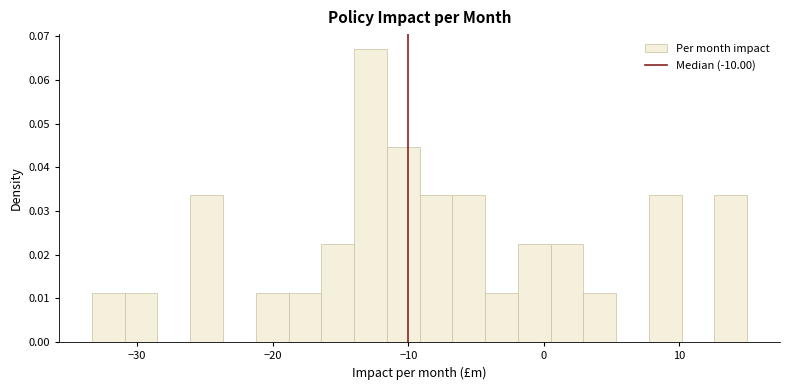

Read against the x-axis, roughly where is the centre of the tallest bar?

-13